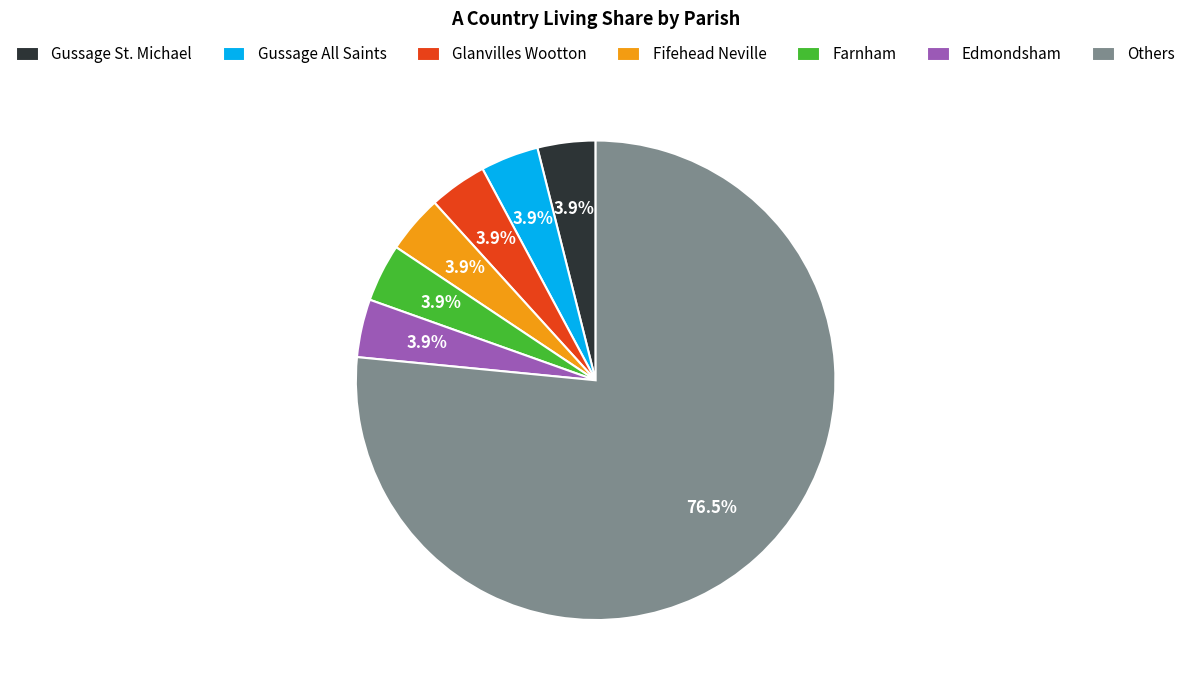

What is the largest slice in the pie chart?

Others